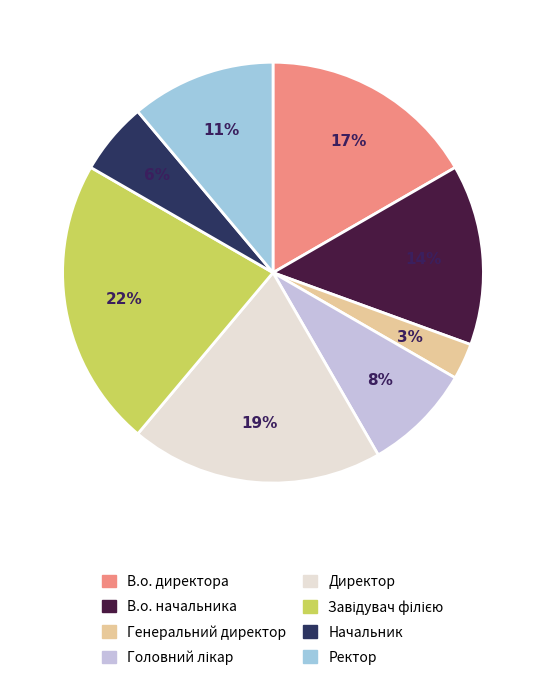

What percentage is the Генеральний директор slice, to the nearest percent?

3%